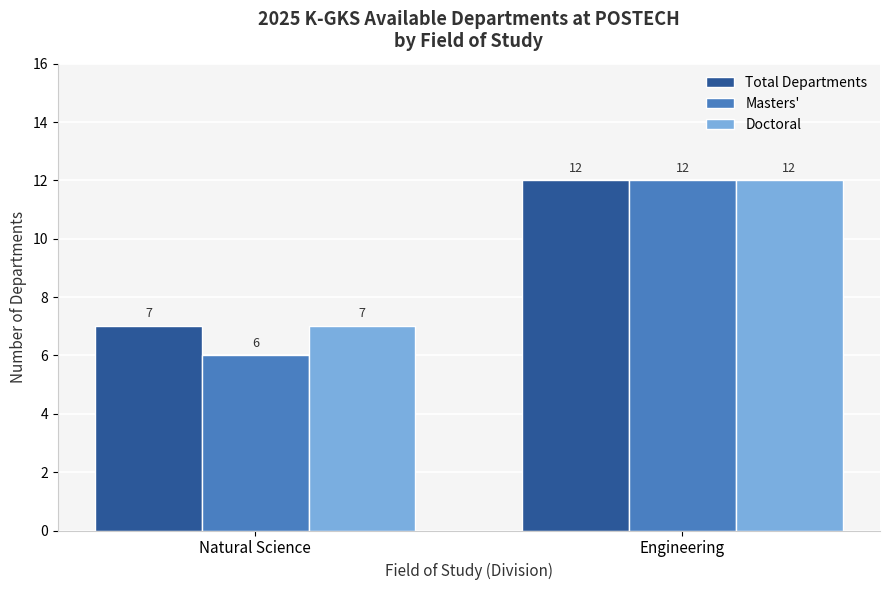

What is the sum of the Total Departments values at Natural Science and Engineering?

19